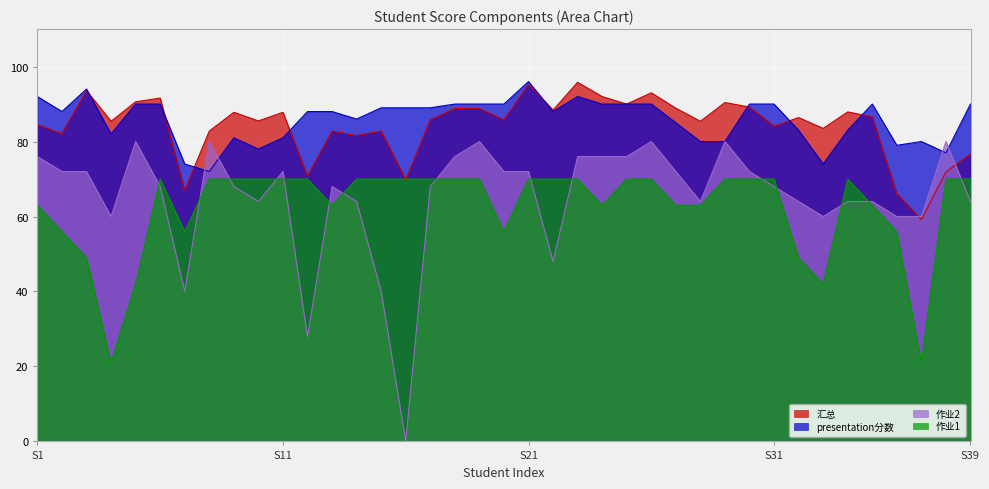

The value of 汇总 at 23 is 24.3. True or false?

False